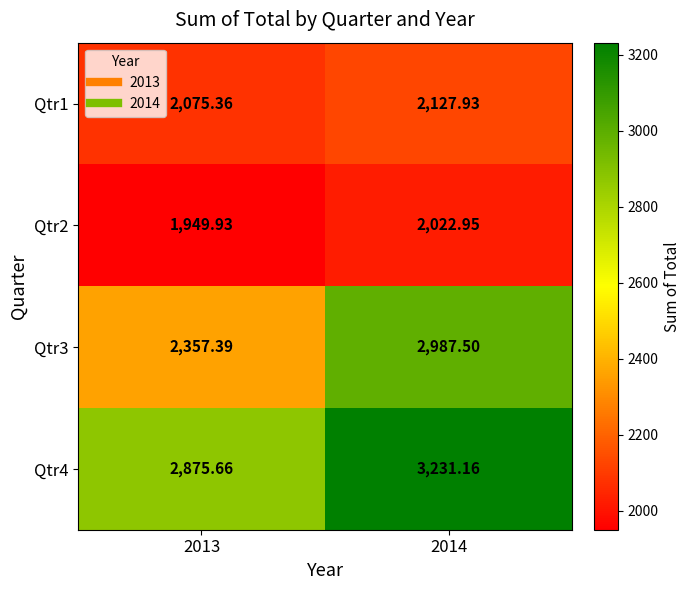

Is the value of Qtr4 at 2013 greater than the value of Qtr1 at 2014?

Yes